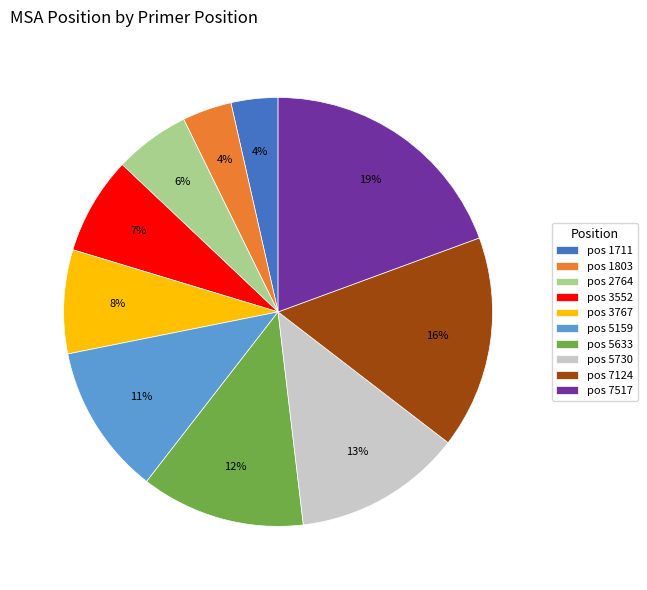

The pos 1711 slice represents 18% of the pie. True or false?

False